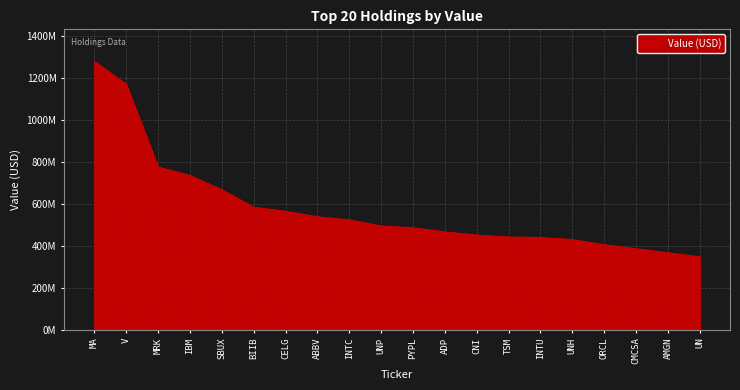

Reading left to right, transcribe all the data shown in this chart.

MA=1276677000	V=1168347000	MRK=774624000	IBM=734329000	SBUX=666716000	BIIB=583449000	CELG=564106000	ABBV=538050000	INTC=523242000	UNP=494454000	PYPL=485446000	ADP=466047000	CNI=451029000	TSM=441727000	INTU=439565000	UNH=429452000	ORCL=405030000	CMCSA=386031000	AMGN=366449000	UN=347976000